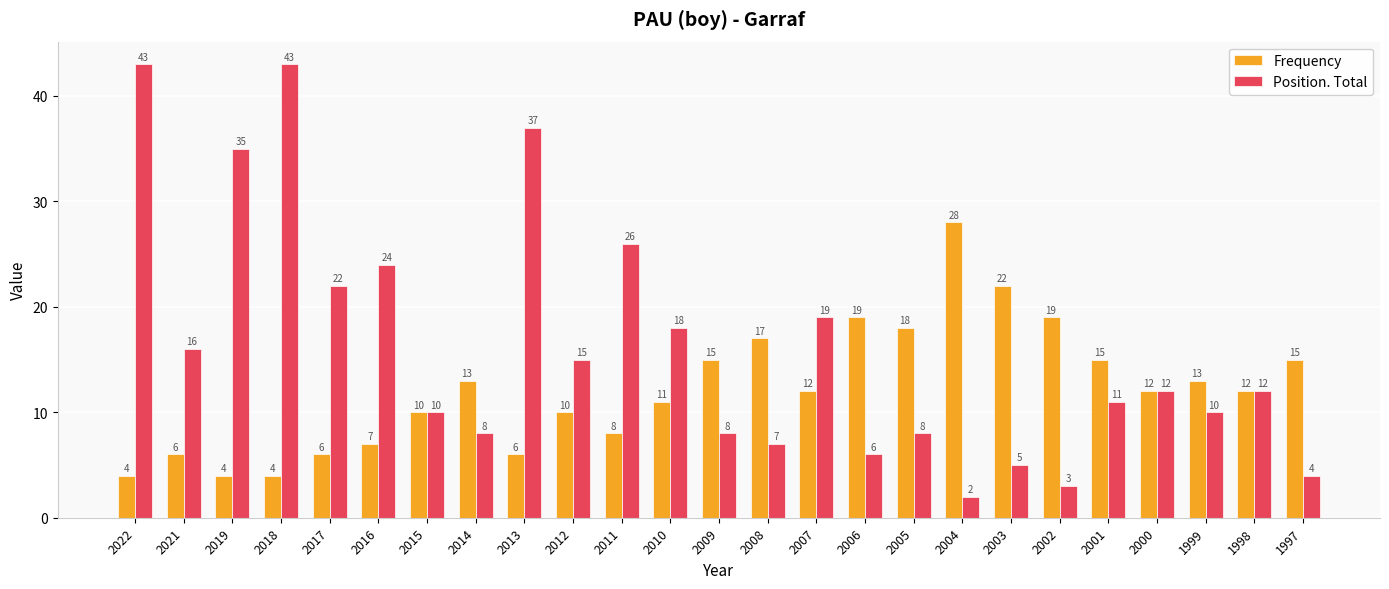

Where does the Position. Total series first go above 12?

2022